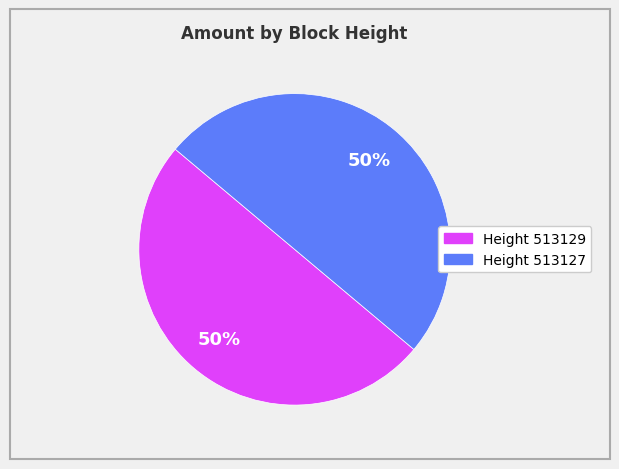

To the nearest percent, what is the average slice percentage?

50%